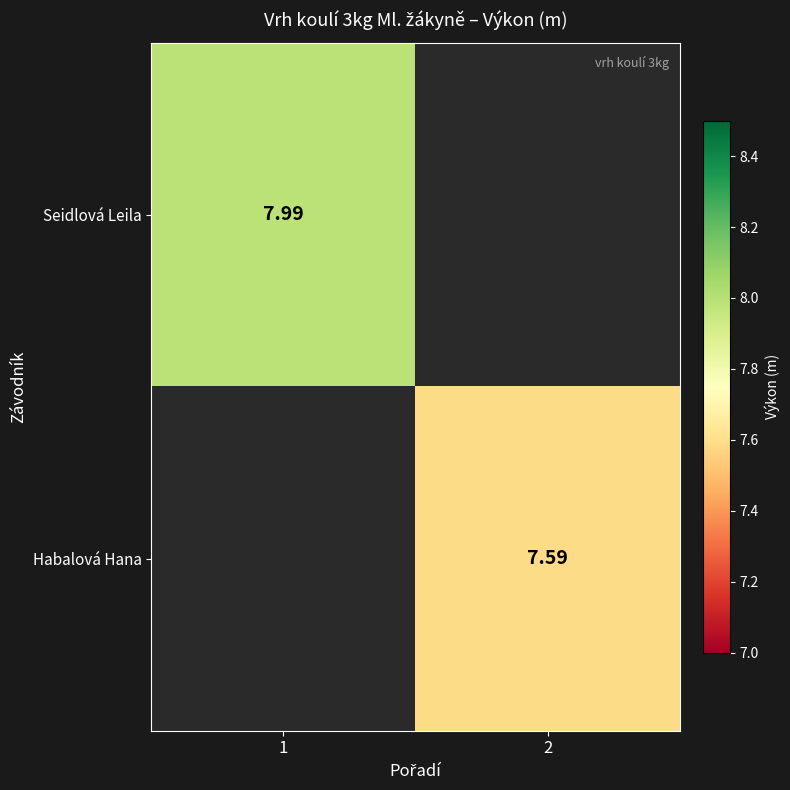

Is the value of Habalová Hana at 2 greater than the value of Seidlová Leila at 1?

No